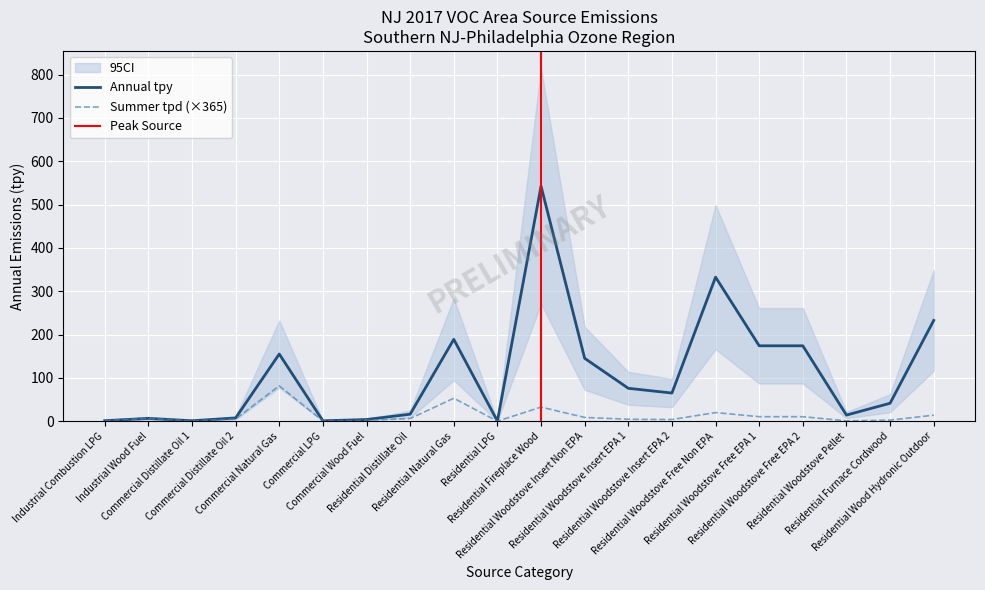

True or false: annual_tpy and summer_tpd cross at least once.

True